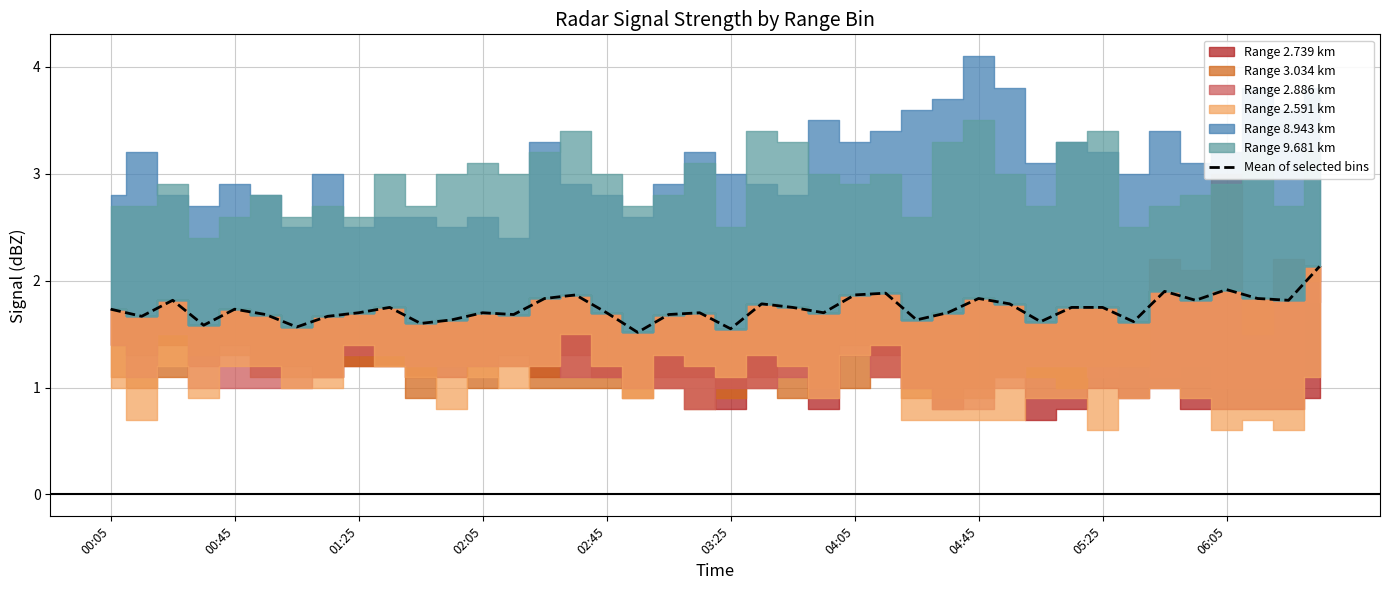

Does the chart display data point markers on the line(s)?

No